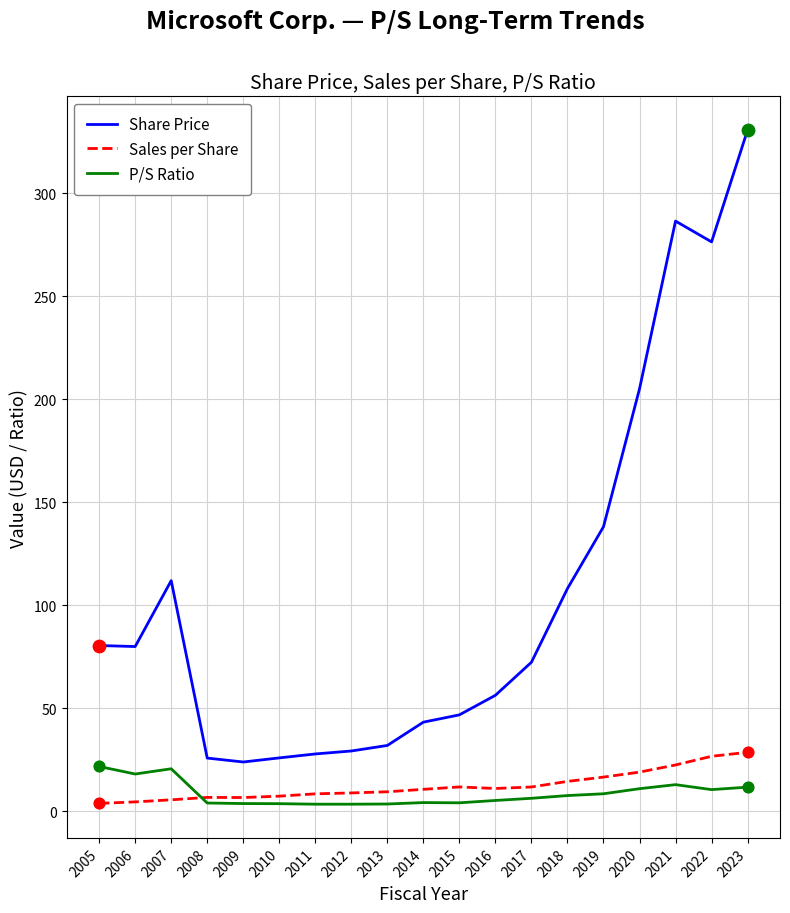

What is the difference between the highest and lowest values at 2023?

319.1